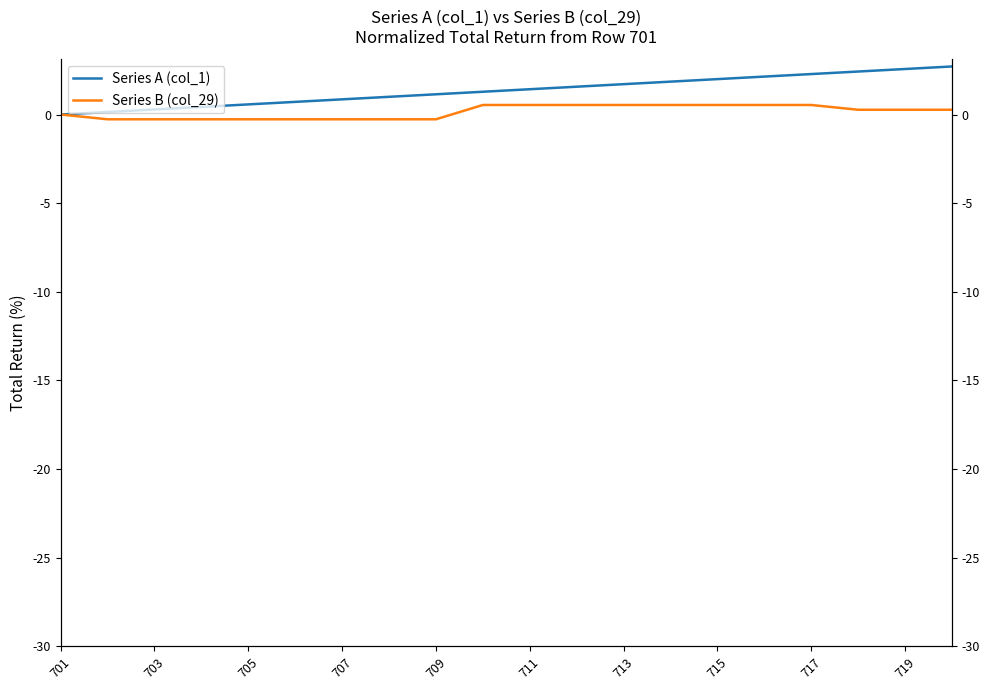

True or false: Series B (col_29) has more than 0 interior local peaks.

False